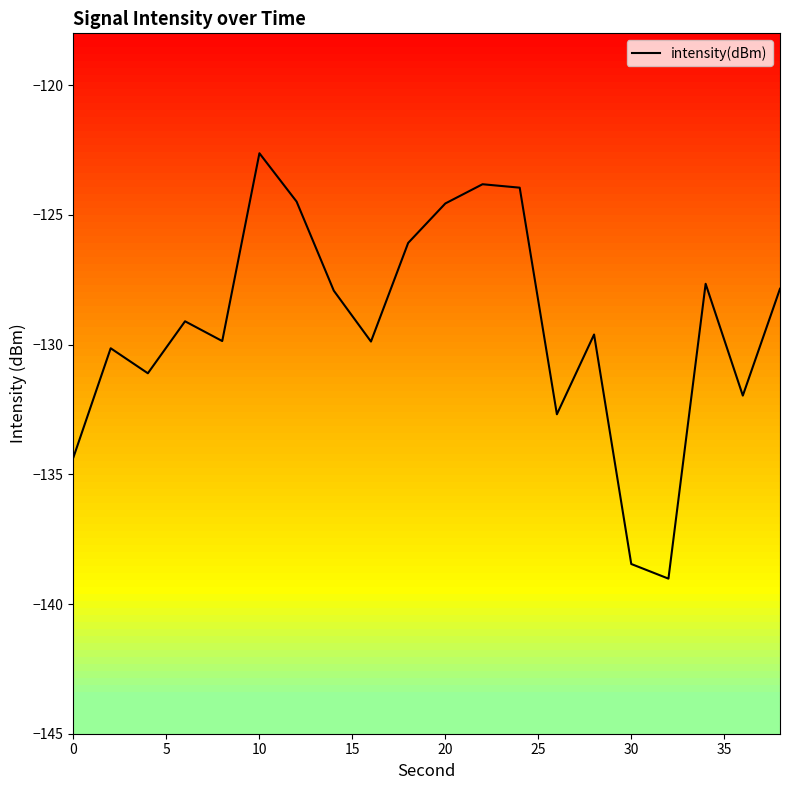

What is the maximum value shown in the chart?

-122.6